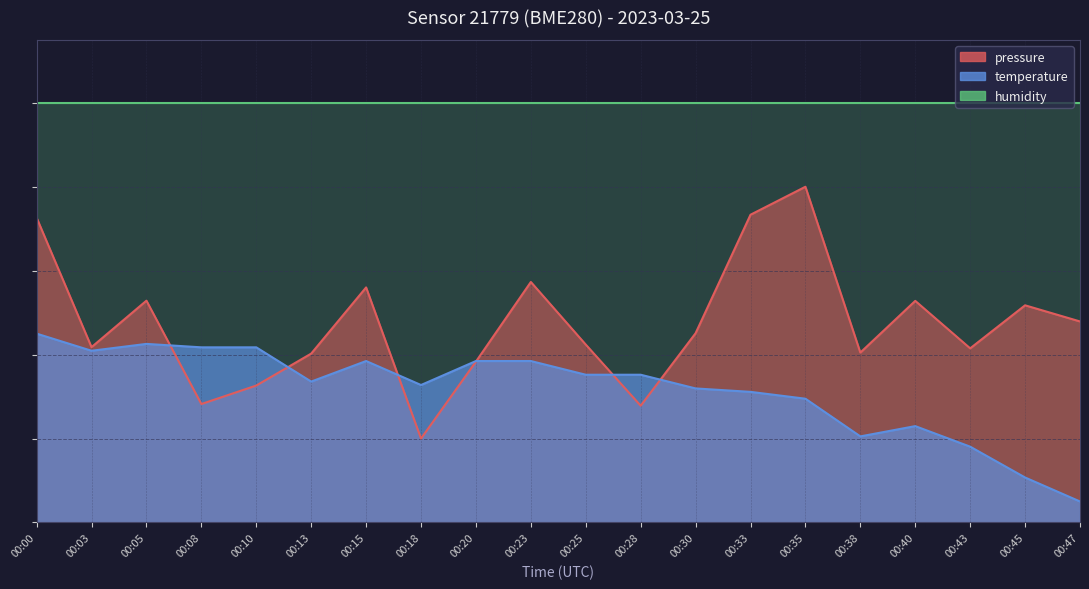

How many interior local valleys does the temperature series have?

4